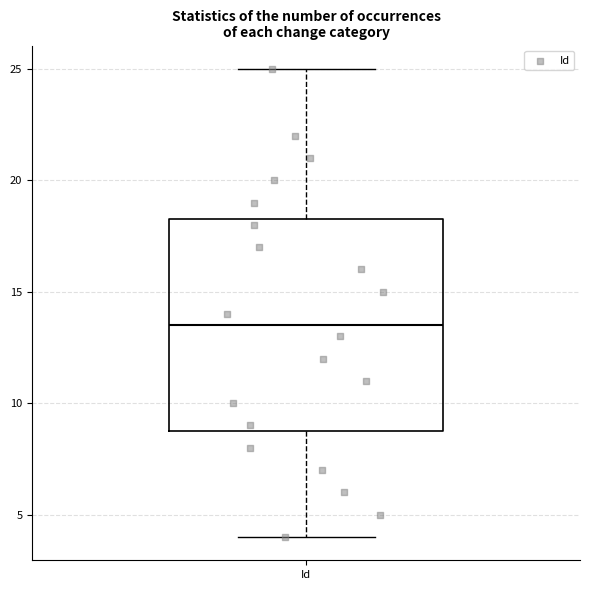

Read this box plot against the y-axis: the position of the median line, the range covered by the box, and the ends of both whiskers. The values are not printed on the chart, so give them approximately, as read against the axis.

median 13.5, box 9.0 to 18.5, whiskers 4.0 to 25.0